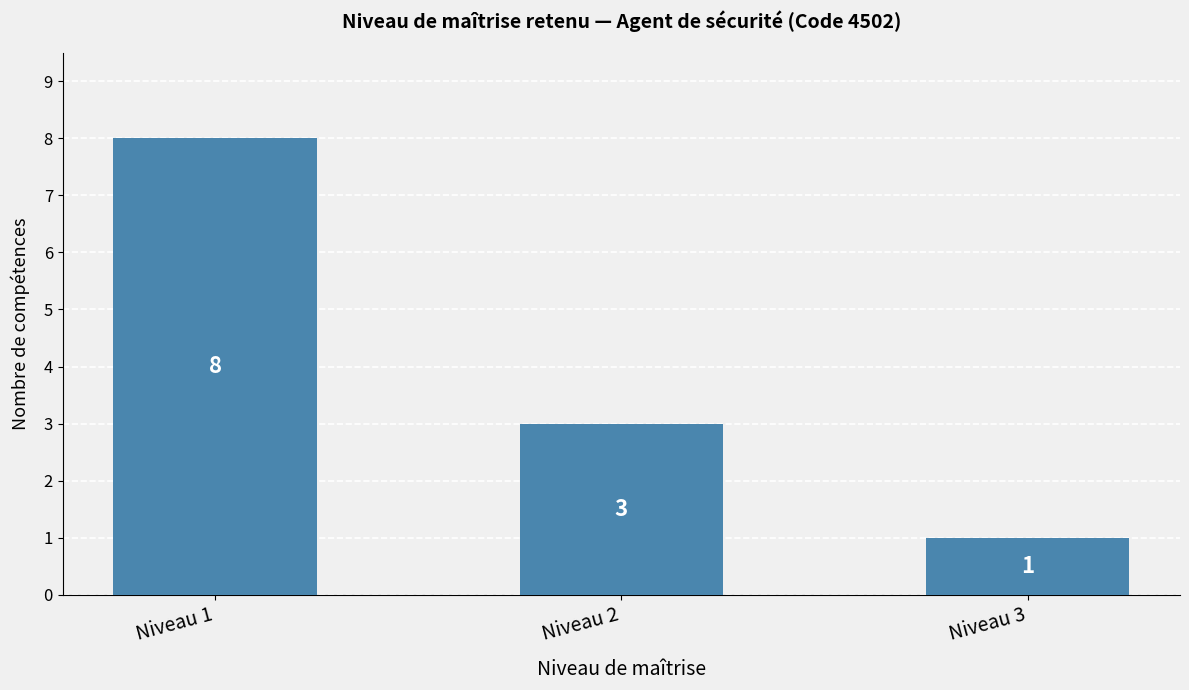

Rank the categories by value from highest to lowest.

Niveau 1, Niveau 2, Niveau 3